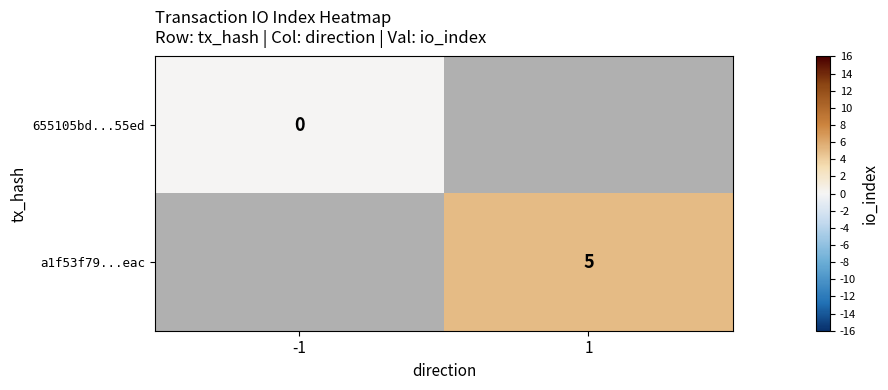

At which category does the chart reach its minimum across all series?

-1